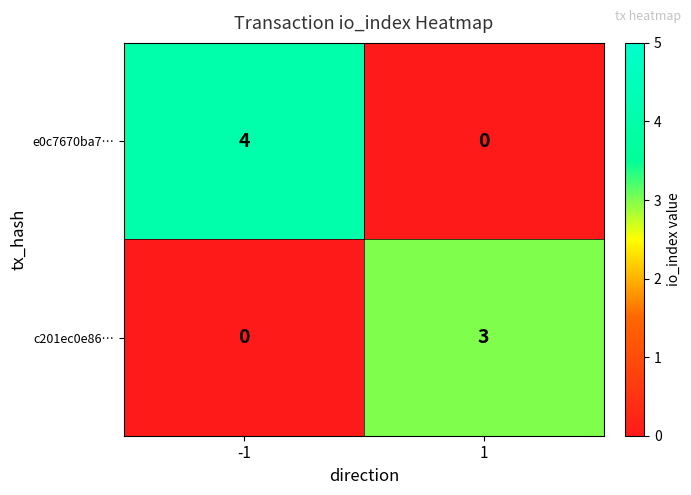

Rank the series by their maximum value, from highest to lowest.

e0c7670ba7…, c201ec0e86…